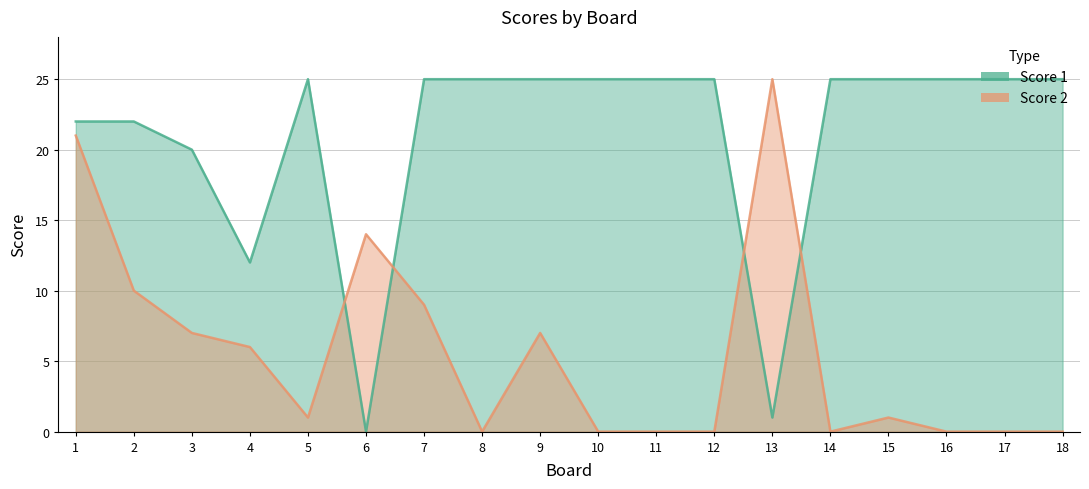

How many interior local valleys does the Score 2 series have?

3